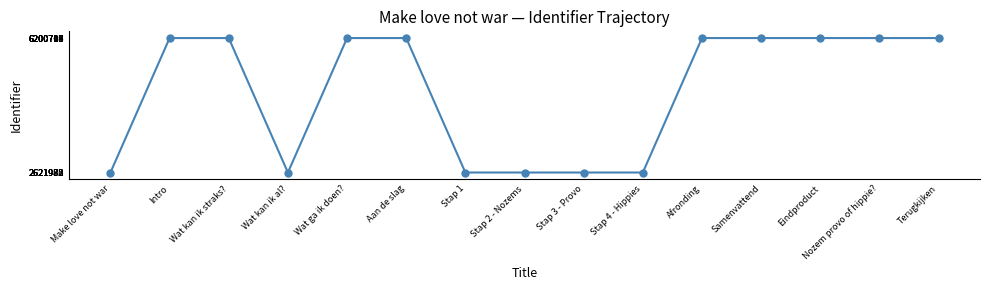

What is the label of the 8th point from the right?

Stap 2 - Nozems